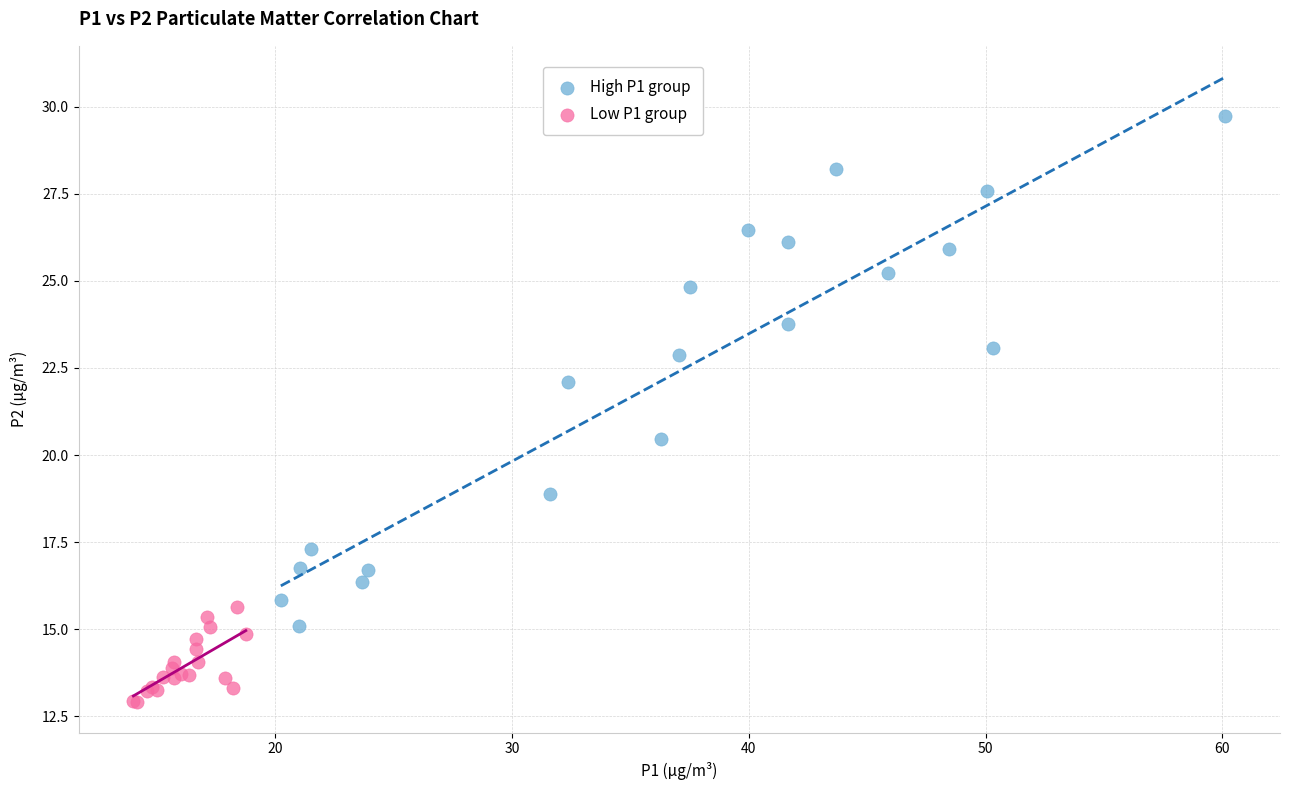

Which series contains the lowest Y value?

Low P1 group